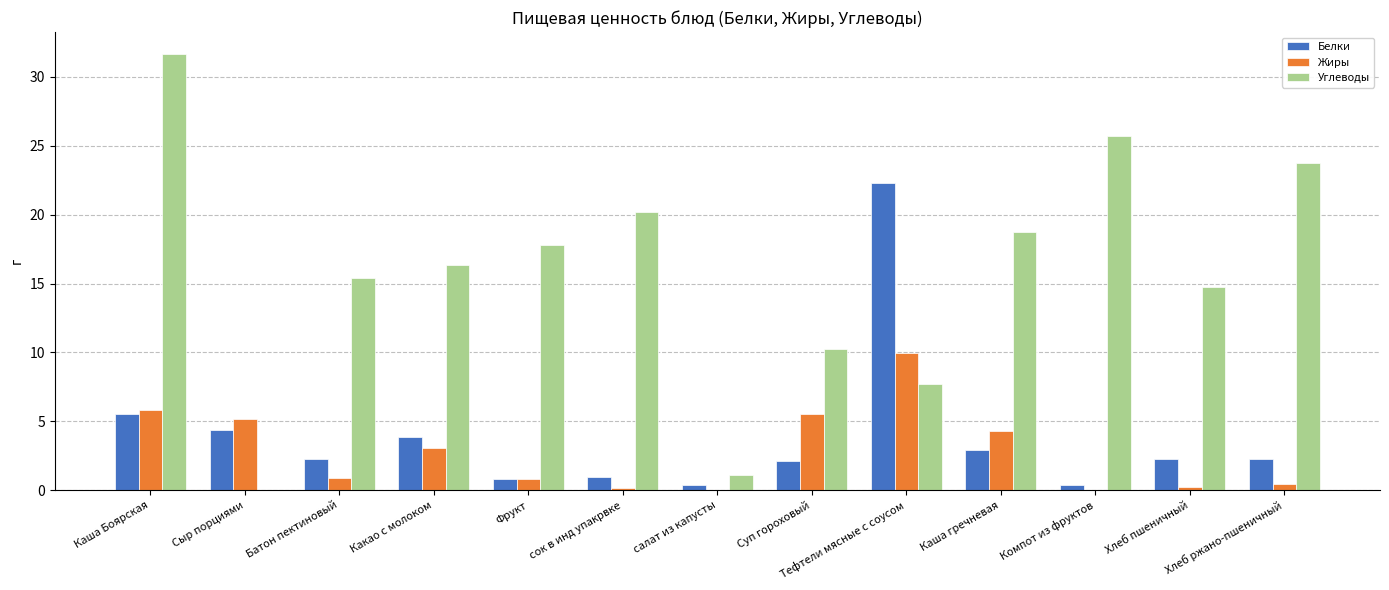

True or false: Жиры has a value of 3.1 at Какао с молоком.

True